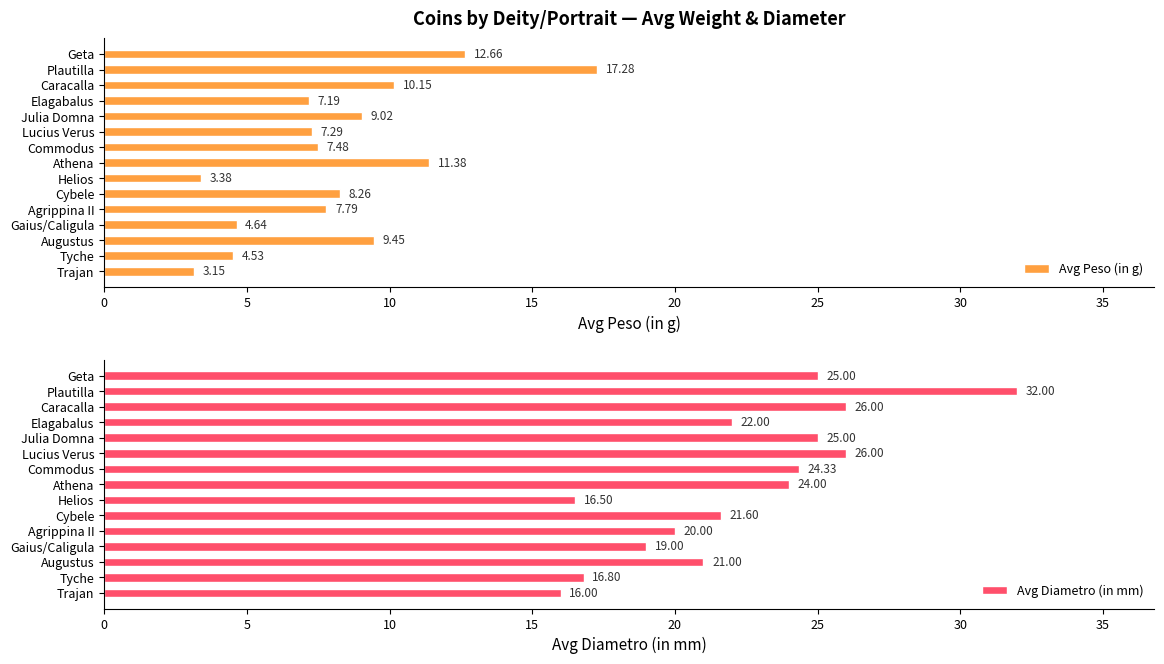

What is the difference between the Avg Diametro (in mm) values at Geta and Helios?

8.5